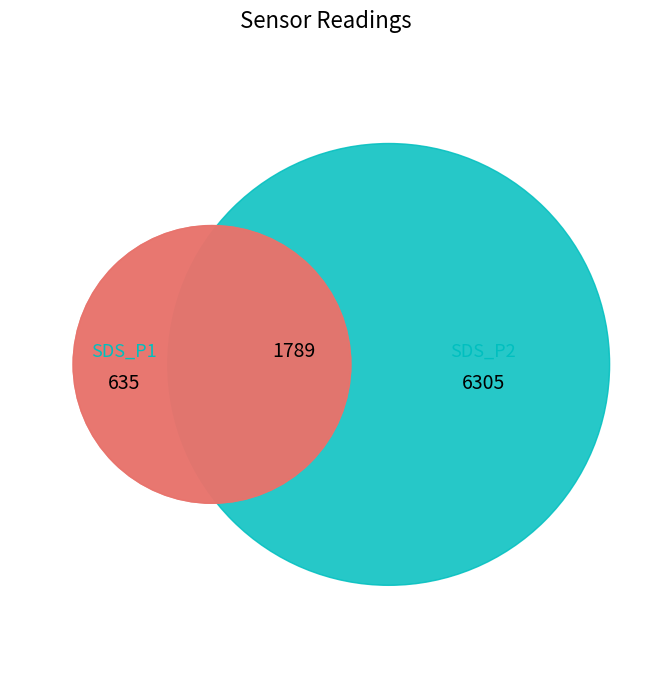

Is 00:37 the majority of the pie?

No